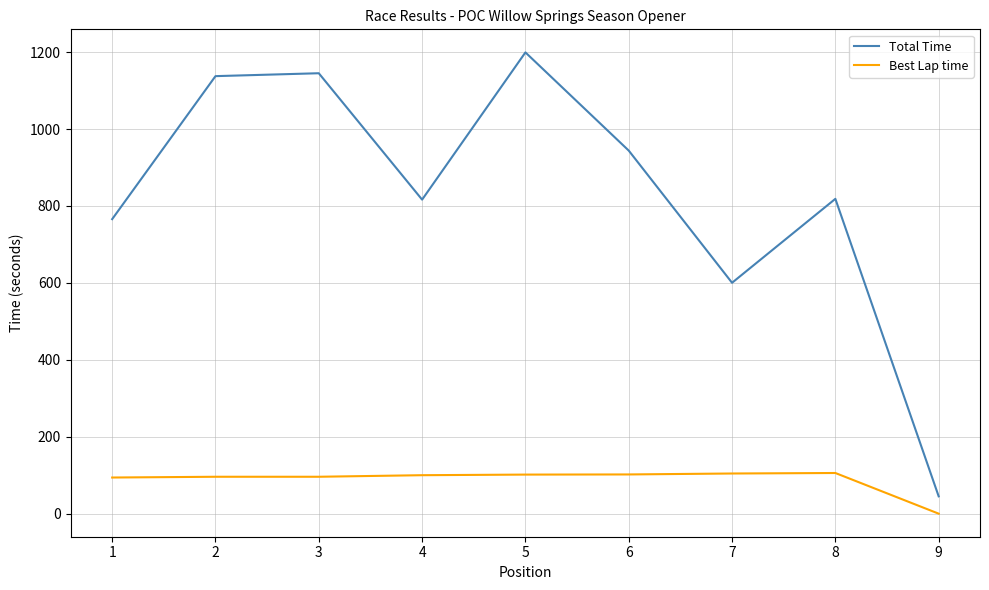

Is the value of Best Lap time at 3 greater than the value of Total Time at 8?

No